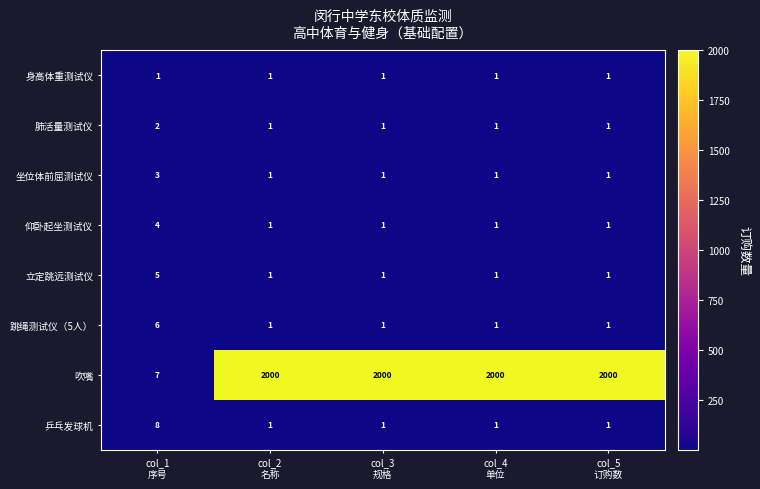

How many 肺活量测试仪 values are between 1 and 2?

5